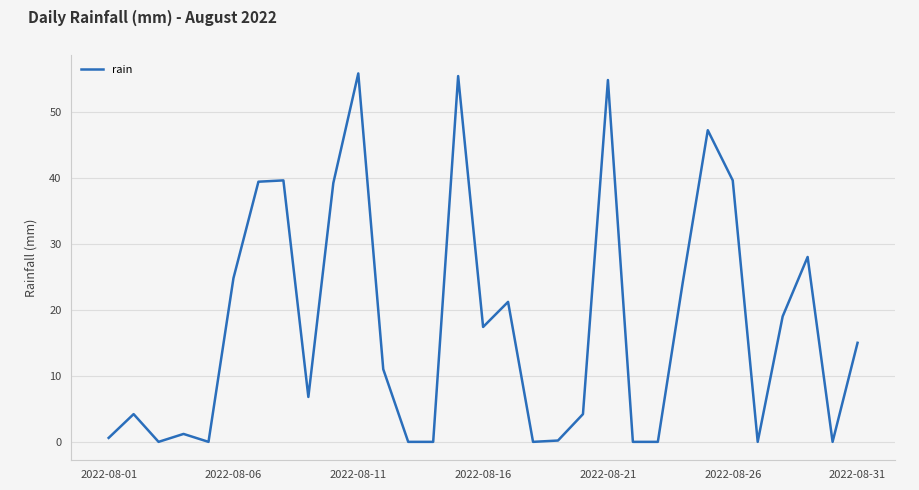

What is the maximum value shown in the chart?

55.8